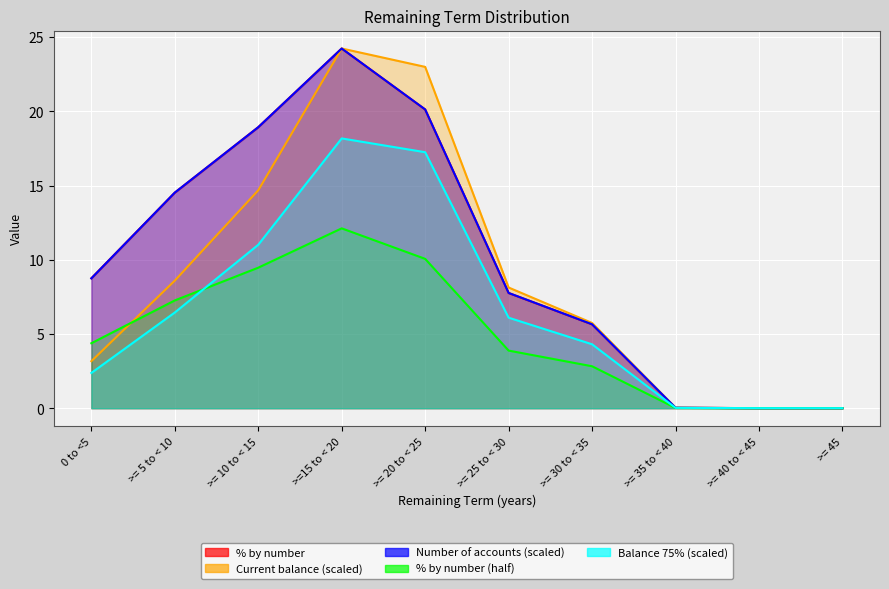

How many times do % by number and Current balance (£) cross each other?

1